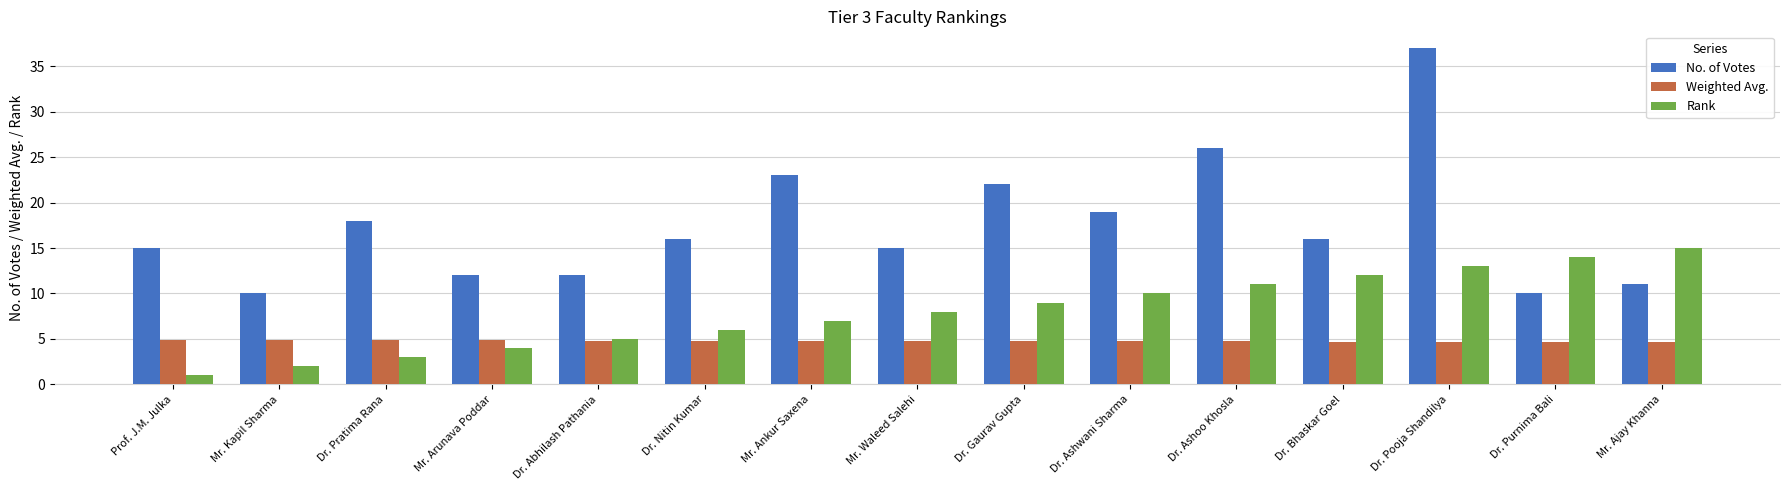

What is the value of the Rank bar at the 14th from the left?

14.0